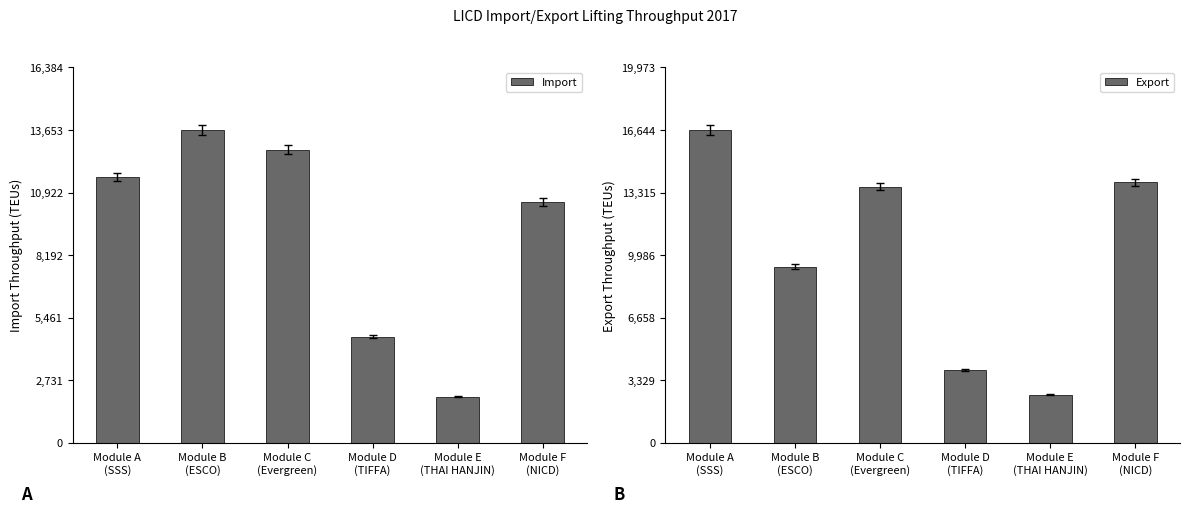

What is the value of the Export bar at the 6th from the left?

13853